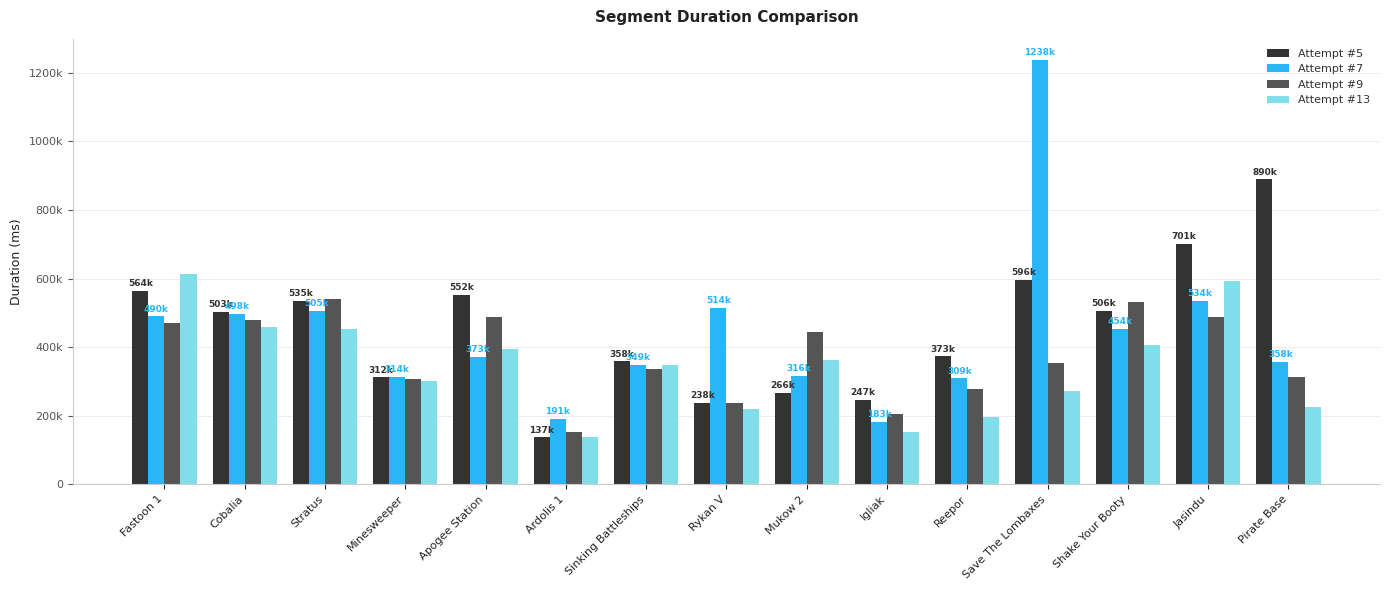

What is the label of the 5th bar from the left?

Apogee Station